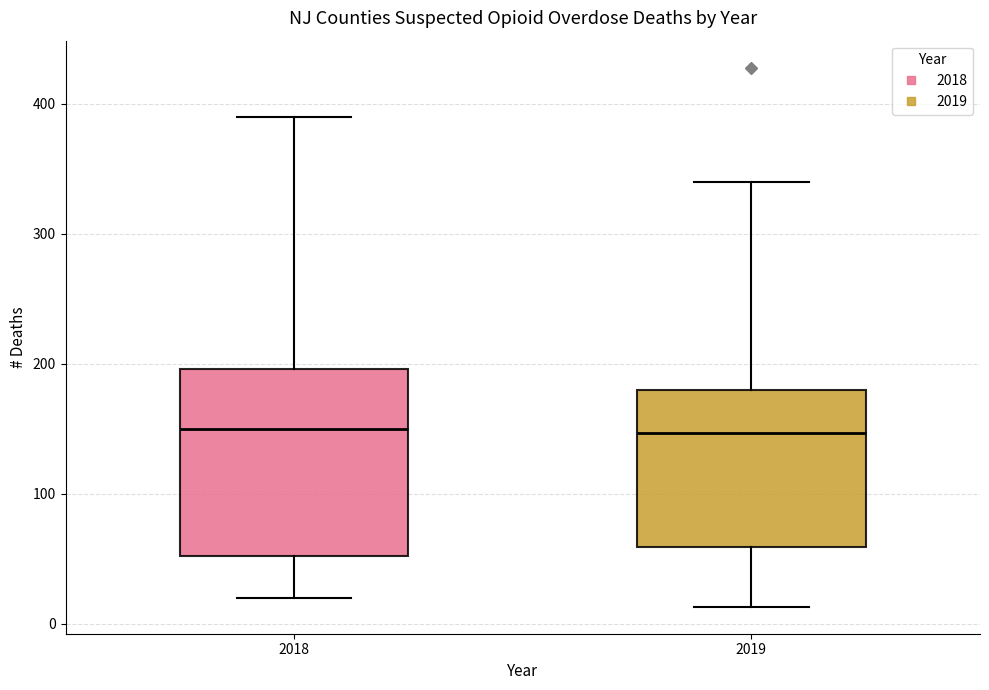

Reading left to right, transcribe this box plot: for each box, give where its median line is, the range the box spans, and where its two whiskers end, as read against the y-axis. The values are not printed on the chart, so give them approximately, as read against the axis.

2018: median 150, box 50 to 200, whiskers 20 to 390
2019: median 150, box 60 to 180, whiskers 10 to 340